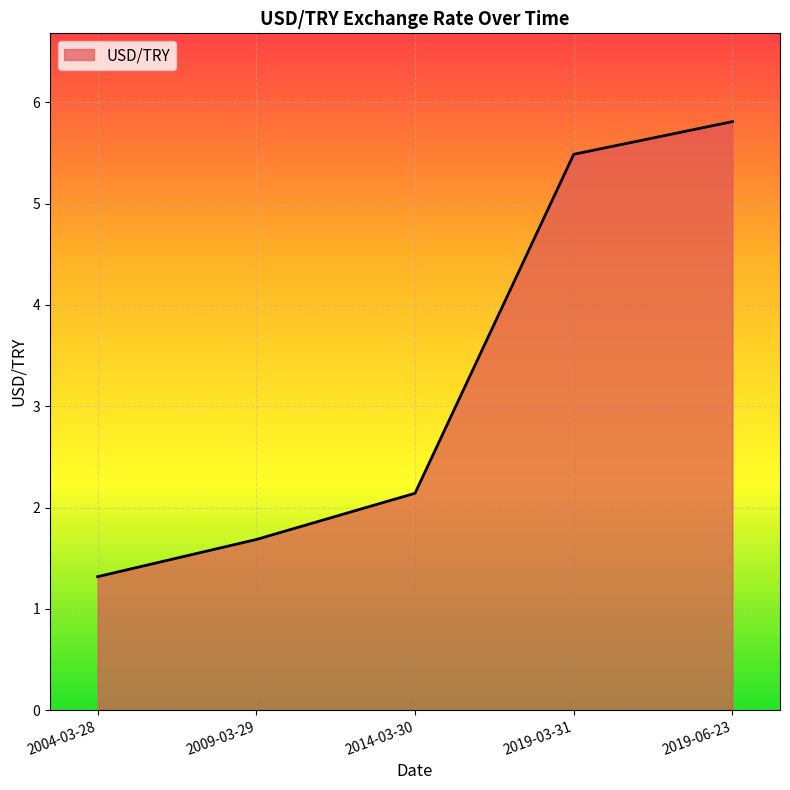

Rank the categories by value from highest to lowest.

2019-06-23, 2019-03-31, 2014-03-30, 2009-03-29, 2004-03-28